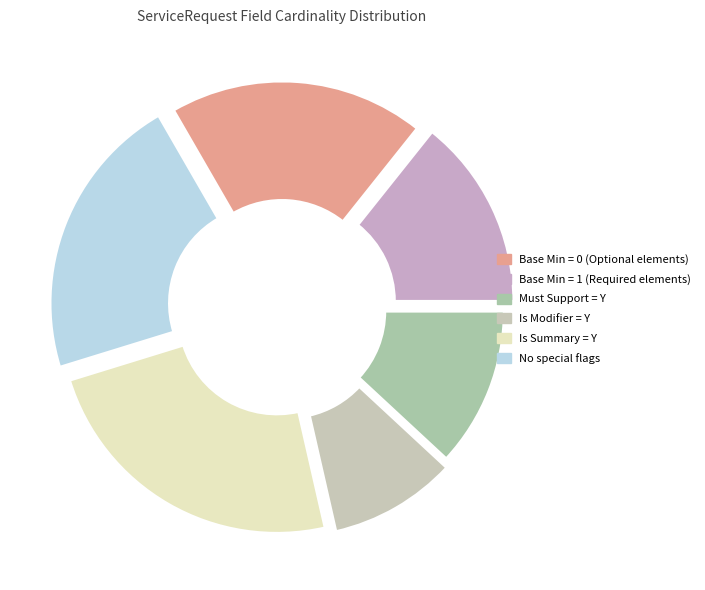

Which category has the smallest portion of the pie?

Is Modifier = Y